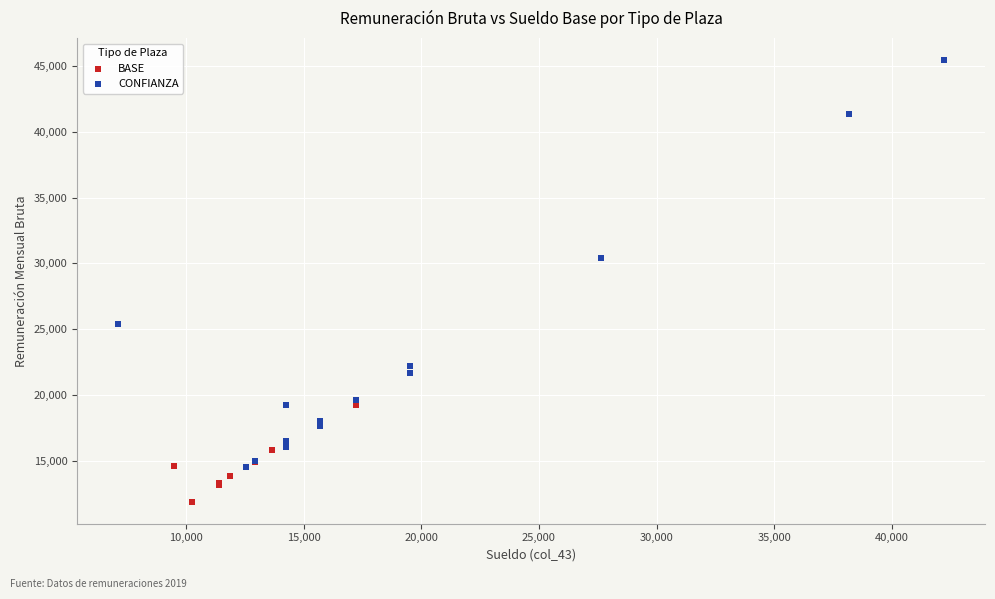

Which series reaches the minimum Y coordinate?

BASE